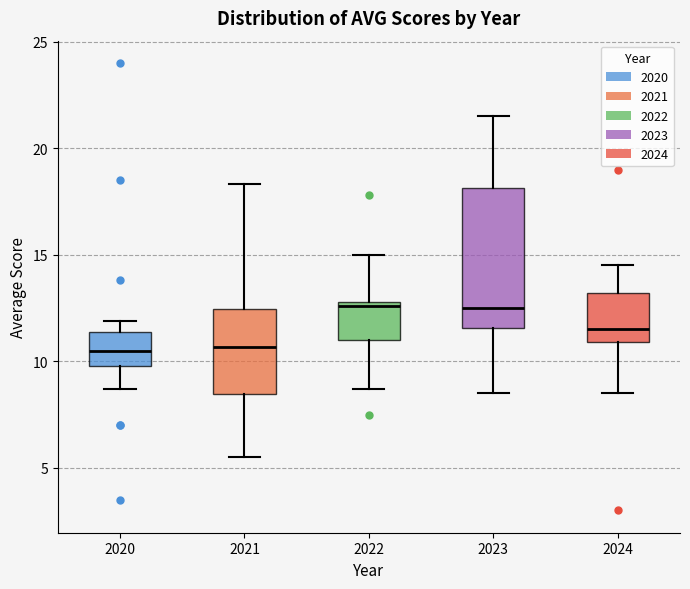

Reading left to right, read every box against the y-axis: the position of its median line, the range the box covers, and the ends of its whiskers. The values are not printed on the chart, so give them approximately, as read against the axis.

2020: median 10.5, box 10.0 to 11.5, whiskers 8.5 to 12.0
2021: median 10.5, box 8.5 to 12.5, whiskers 5.5 to 18.5
2022: median 12.5, box 11.0 to 13.0, whiskers 8.5 to 15.0
2023: median 12.5, box 11.5 to 18.0, whiskers 8.5 to 21.5
2024: median 11.5, box 11.0 to 13.0, whiskers 8.5 to 14.5